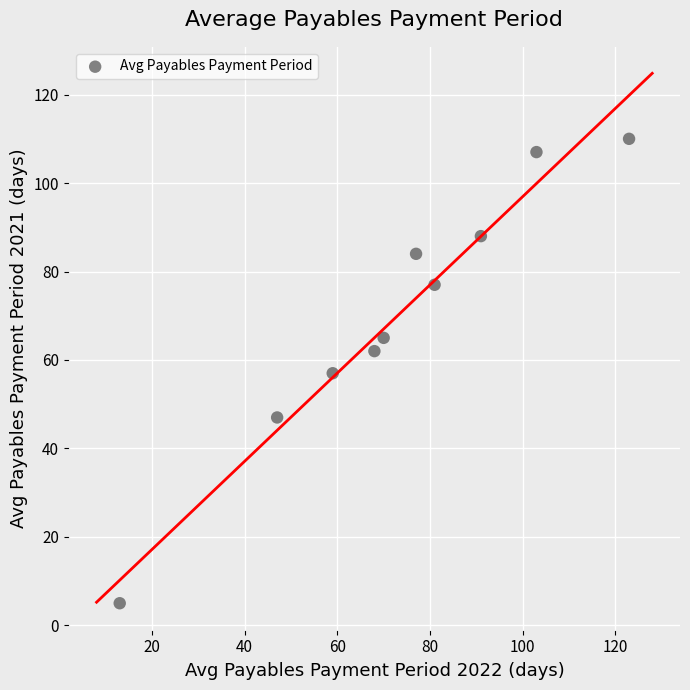

What is the average X value?

73